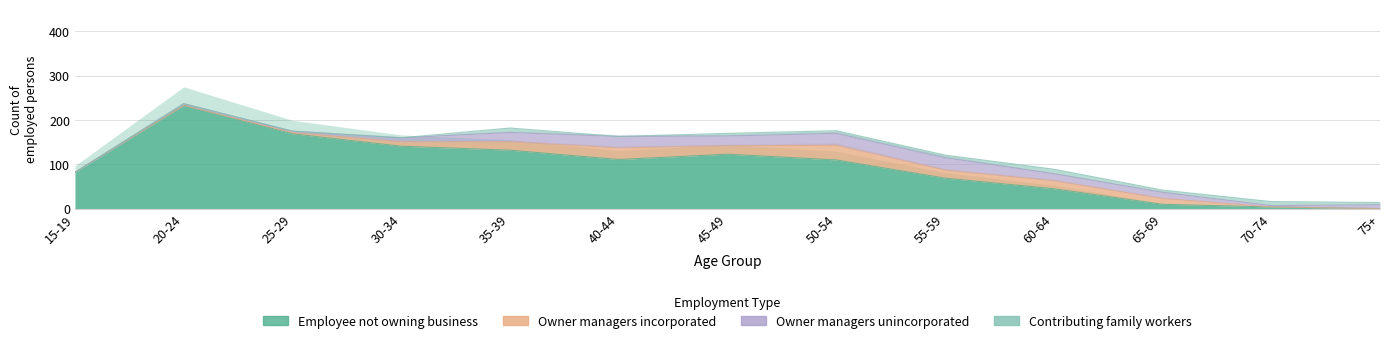

Reading left to right, extract all data points from this chart.

Employee not owning business: 82	233	169	141	132	111	123	110	69	45	10	4	0
Owner managers incorporated: 0	0	3	10	19	26	19	33	18	18	13	0	0
Owner managers unincorporated: 0	4	3	9	21	26	22	27	28	16	14	3	9
Contributing family workers: 0	0	0	0	10	0	6	6	6	10	5	9	5